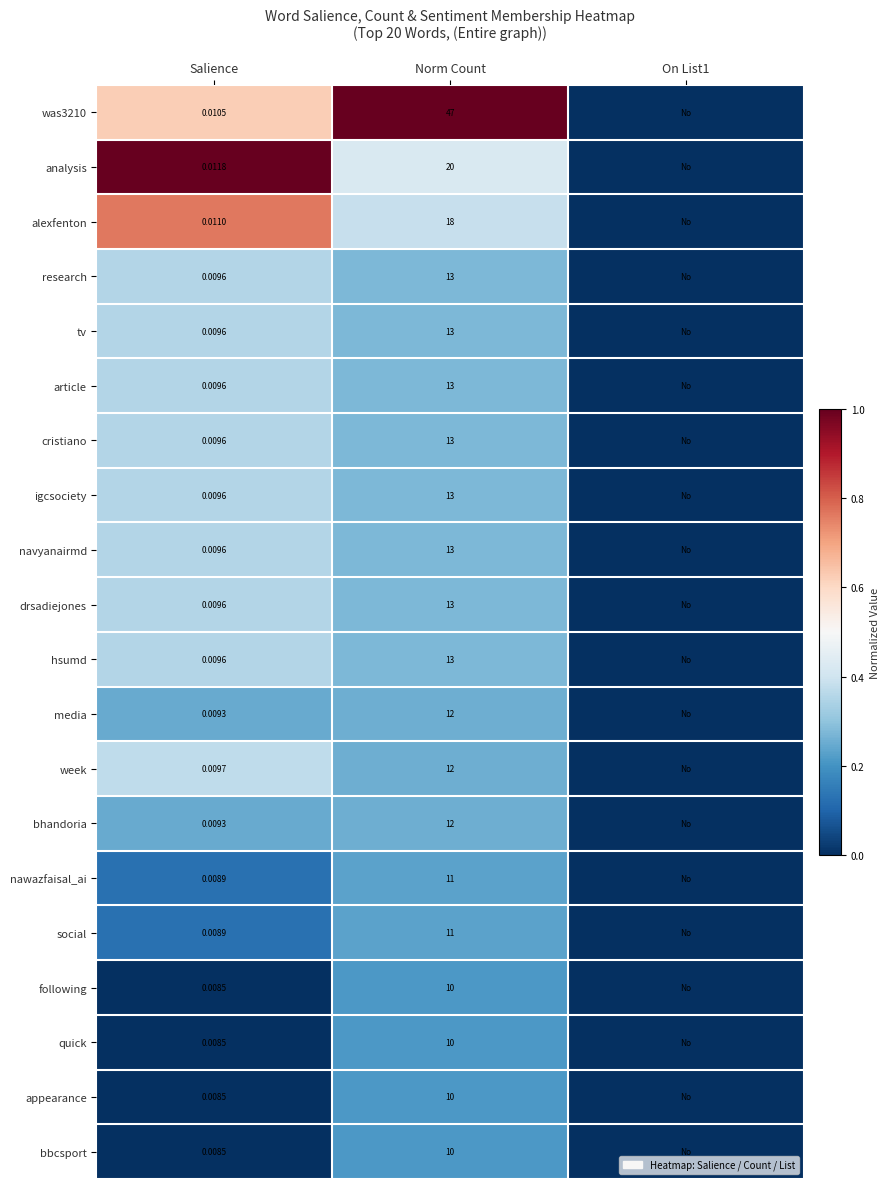

Is the value of cristiano at Salience greater than the value of media at Salience?

Yes